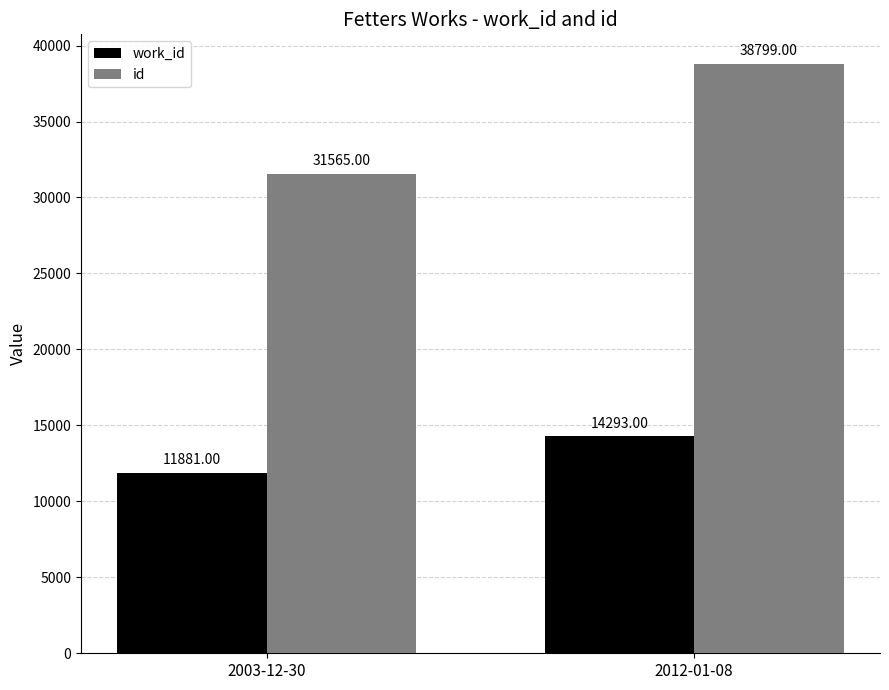

How many values in the id series are below 38799?

1